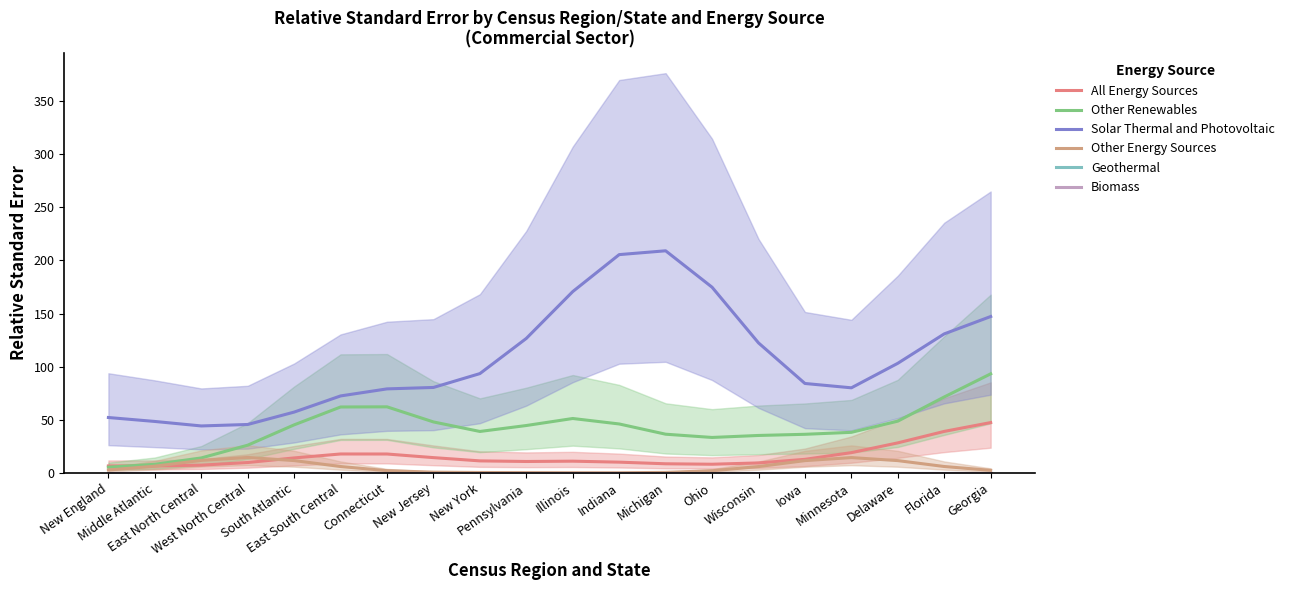

At which category does Solar Thermal and Photovoltaic reach its first local valley?

East North Central